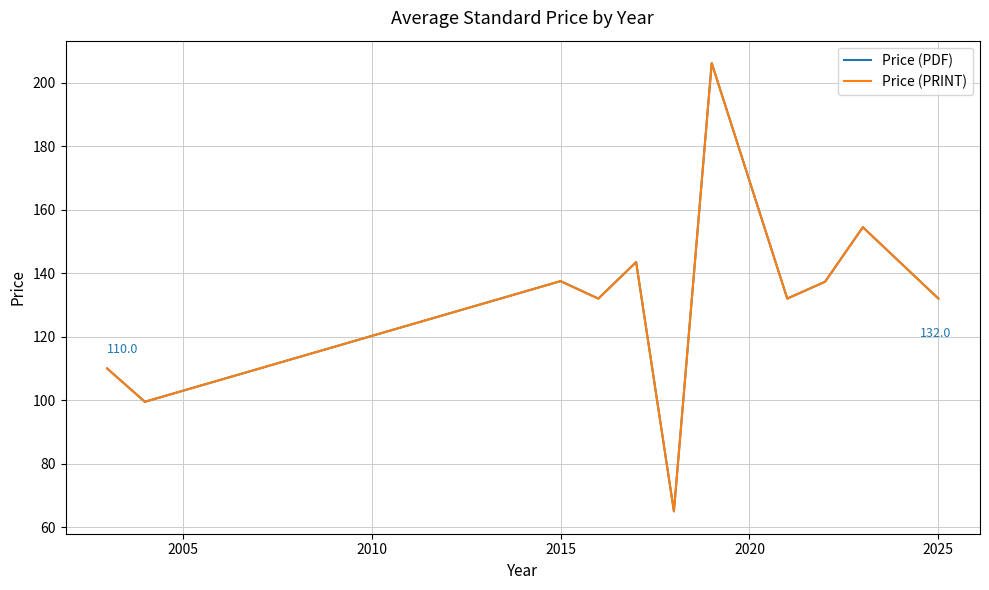

Reading left to right, transcribe all the data shown in this chart.

Price (PDF): 110.0	99.5	137.5	132.0	143.5	65.0	206.2	132.0	137.3	154.5	132.0
Price (PRINT): 110.0	99.5	137.5	132.0	143.5	65.0	206.2	132.0	137.3	154.5	132.0